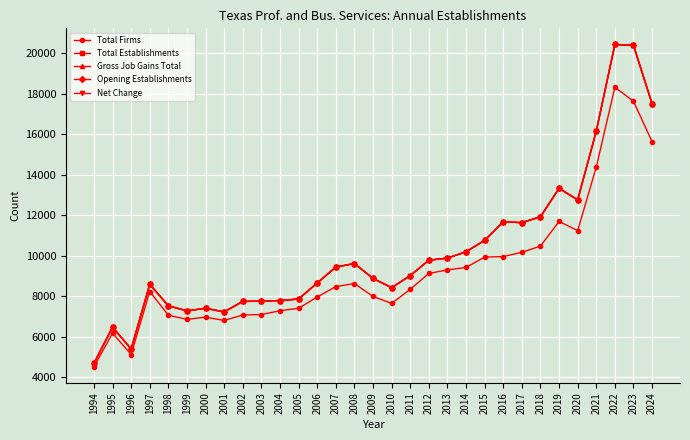

Is this an area chart (filled region under the line)?

No